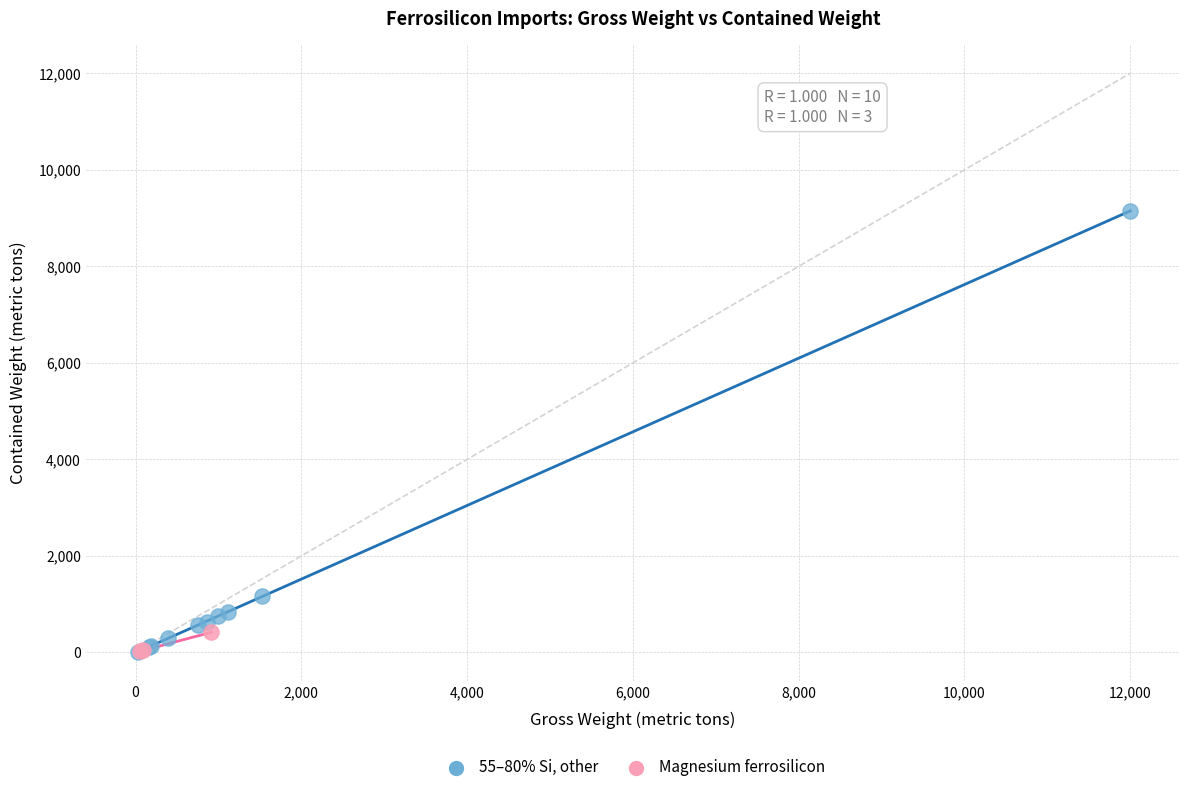

Which series has the widest spread of Y values?

55–80% Si, other